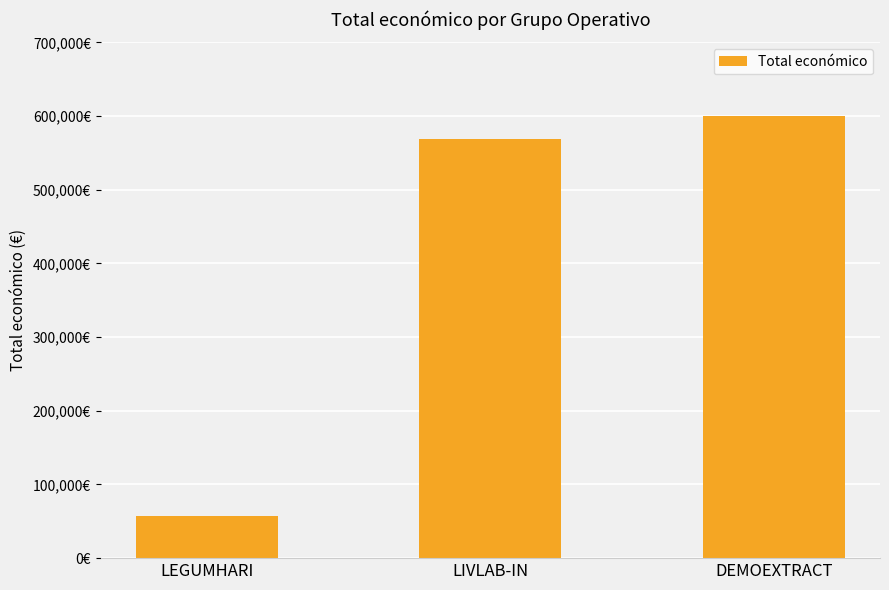

What is the average value?

408986